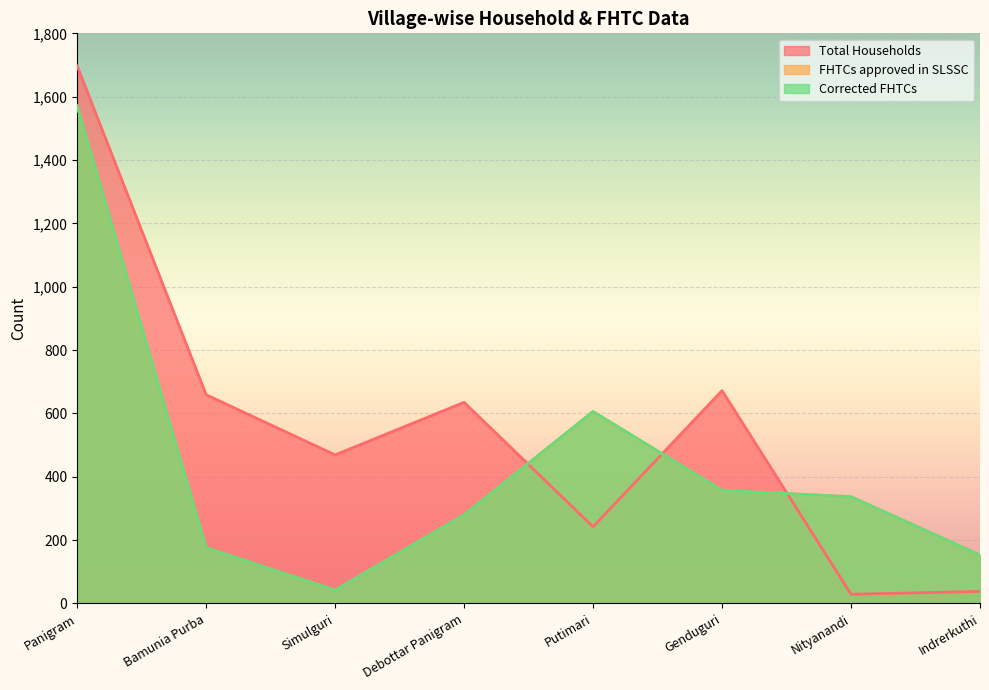

How many interior local valleys does the Corrected FHTCs series have?

1